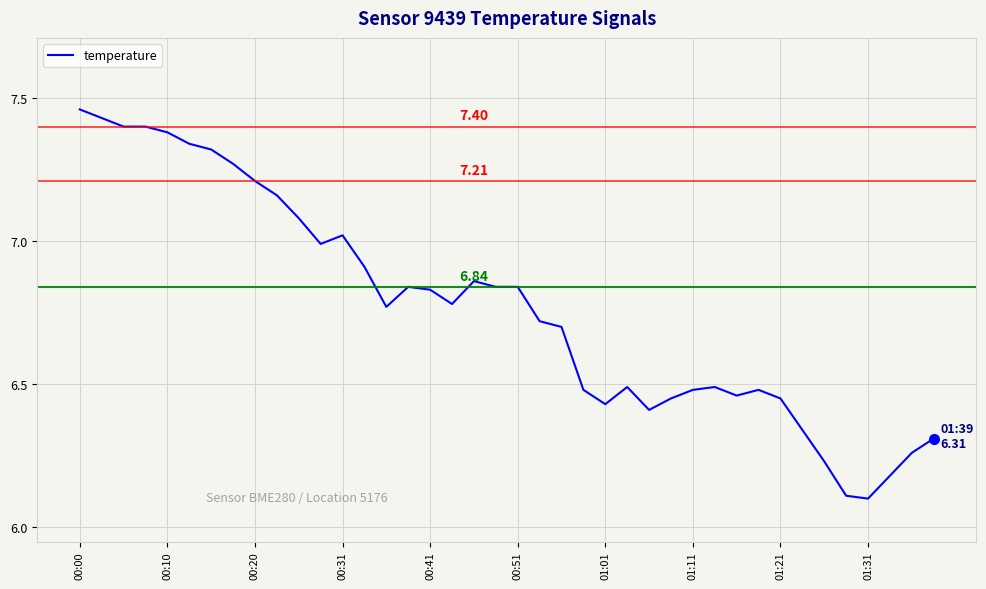

What is the difference between the maximum and minimum values?

1.4